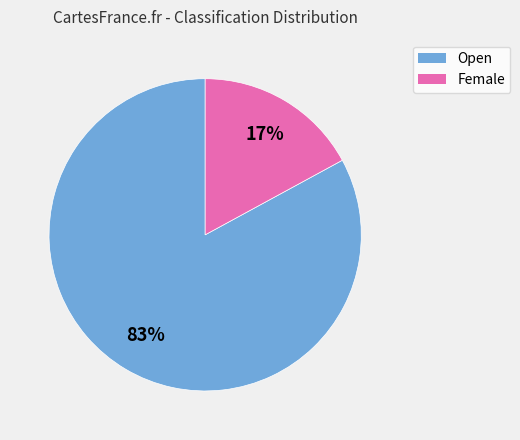

What is the largest slice in the pie chart?

Open